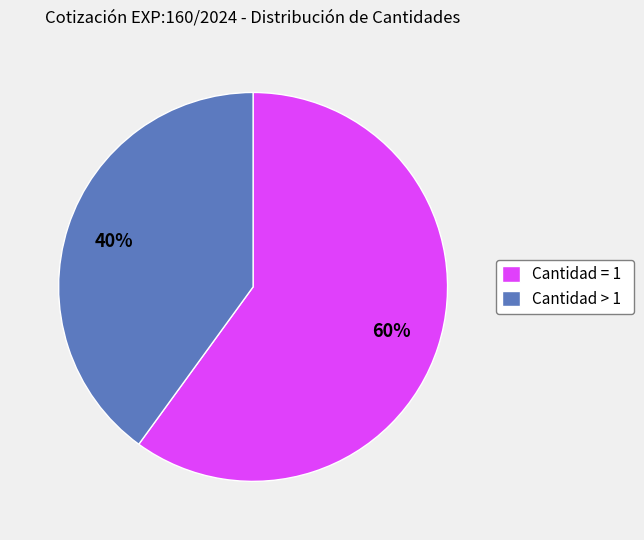

Do Cantidad = 1 and Cantidad > 1 together represent more than half of the pie?

Yes